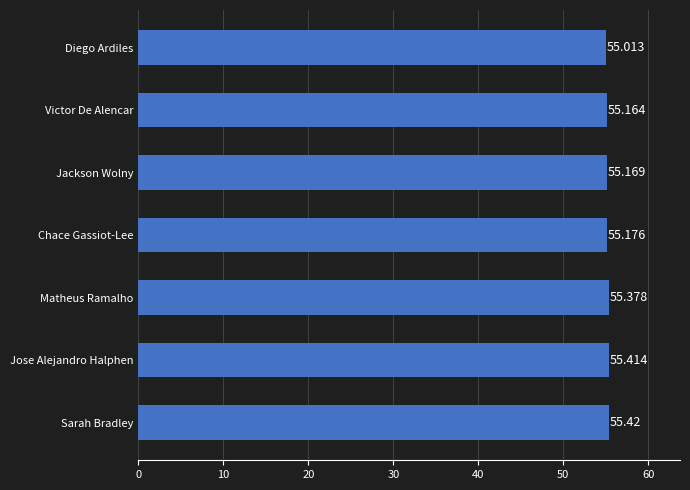

Which label corresponds to the largest value in the chart?

Sarah Bradley